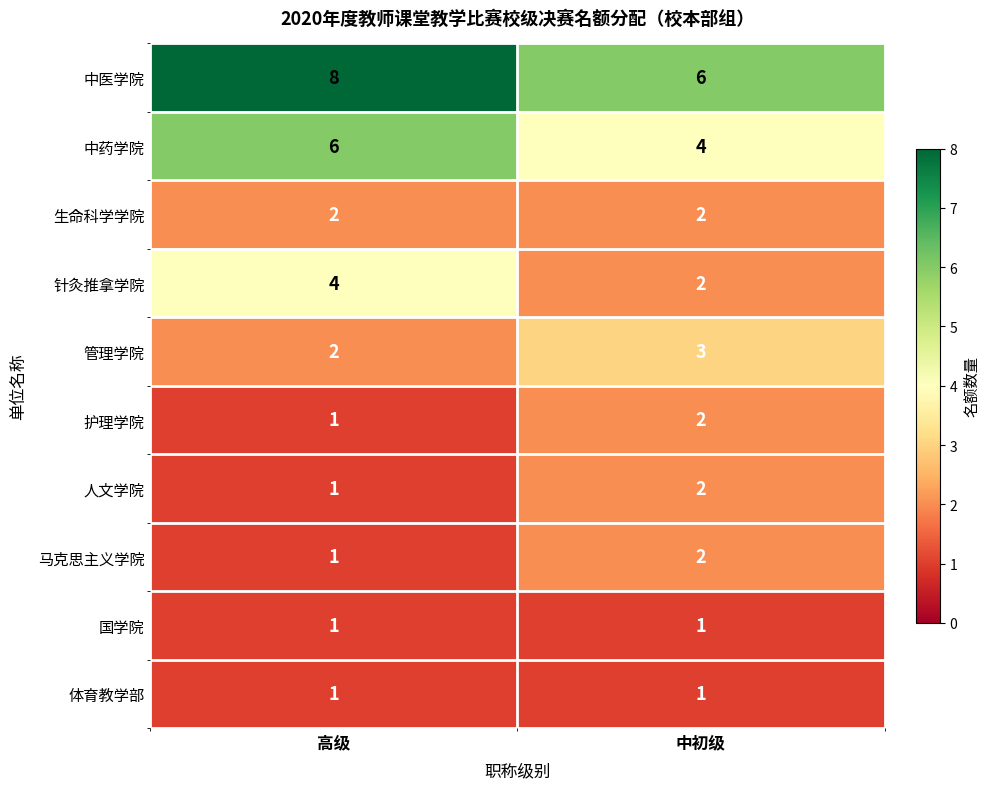

What is the total value across all series at 中初级?

25